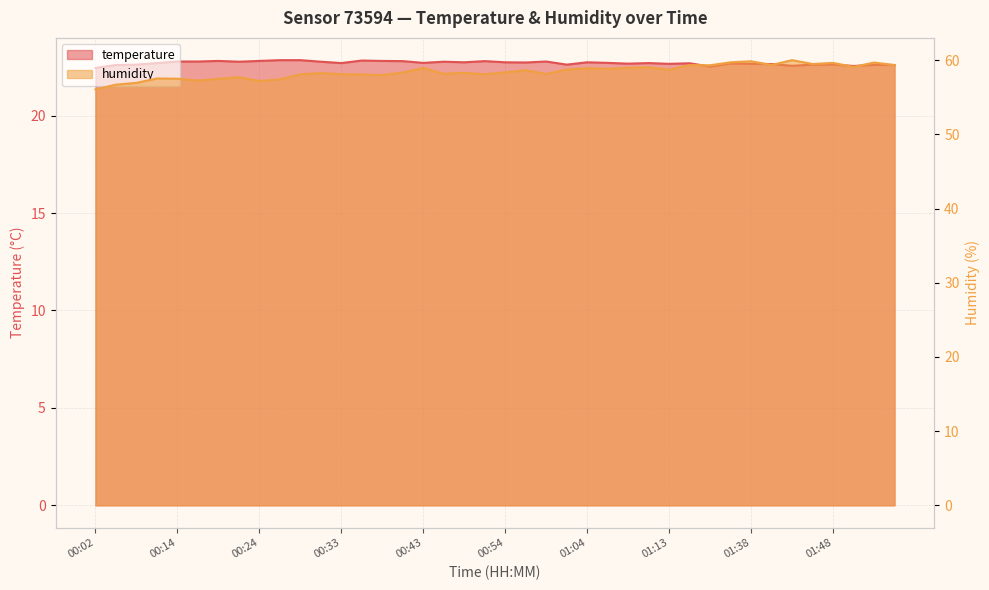

Which category has the highest value in the humidity series?

01:43